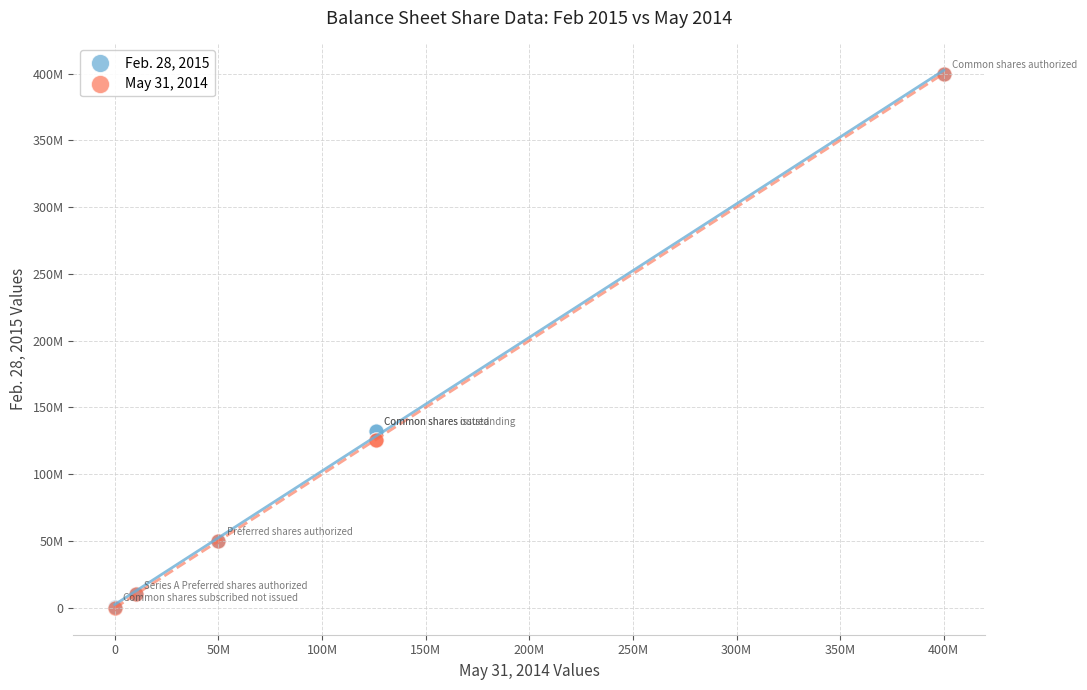

What are all the series names shown in the legend?

Feb. 28, 2015, May 31, 2014